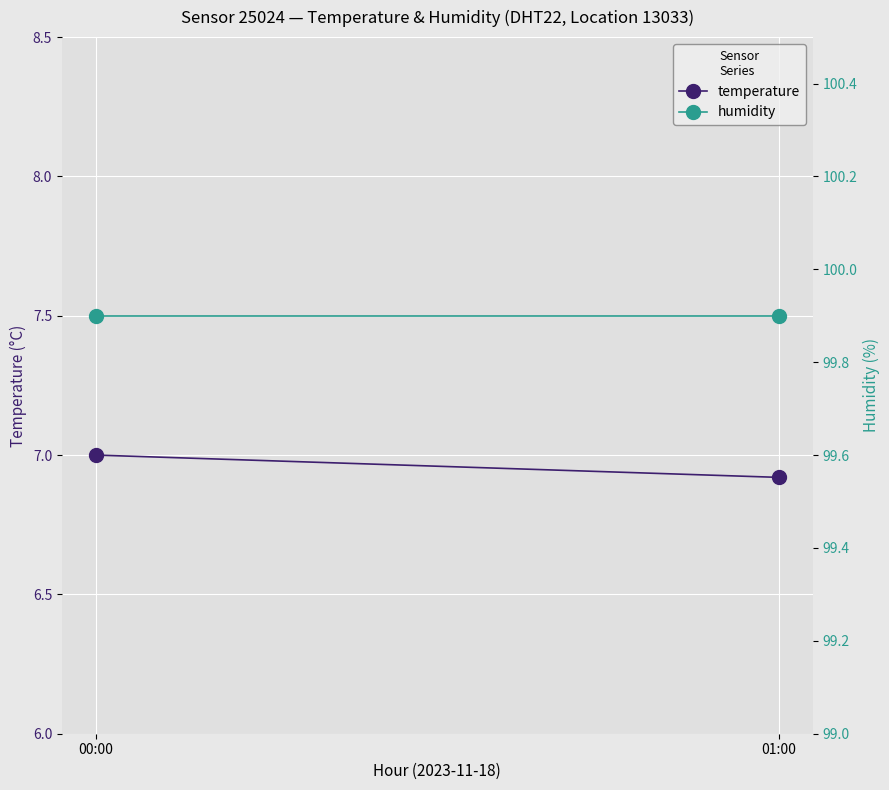

At how many categories does at least one series exceed 94?

2